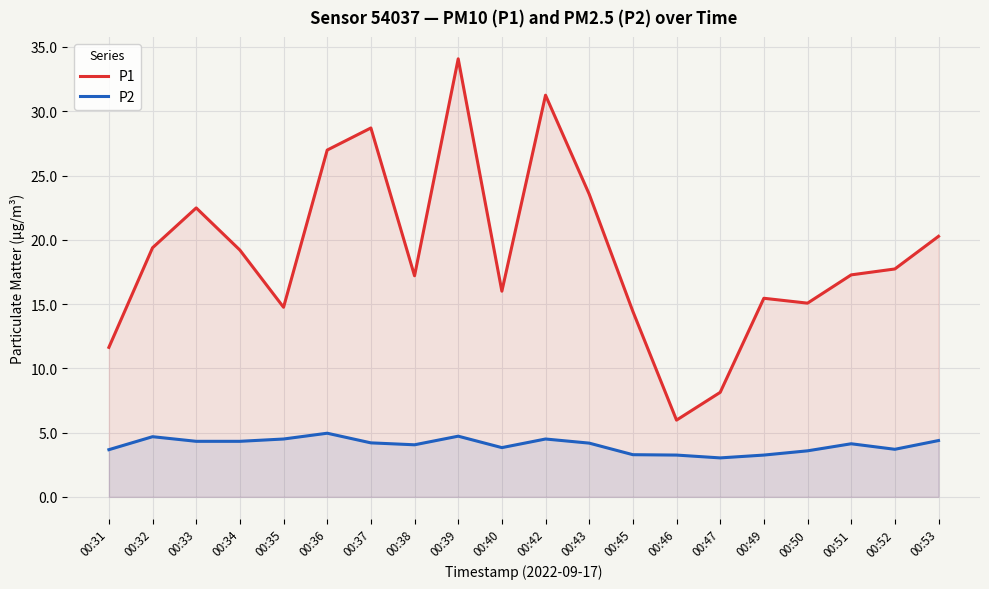

What is the difference between the P2 values at 00:32 and 00:45?

1.4